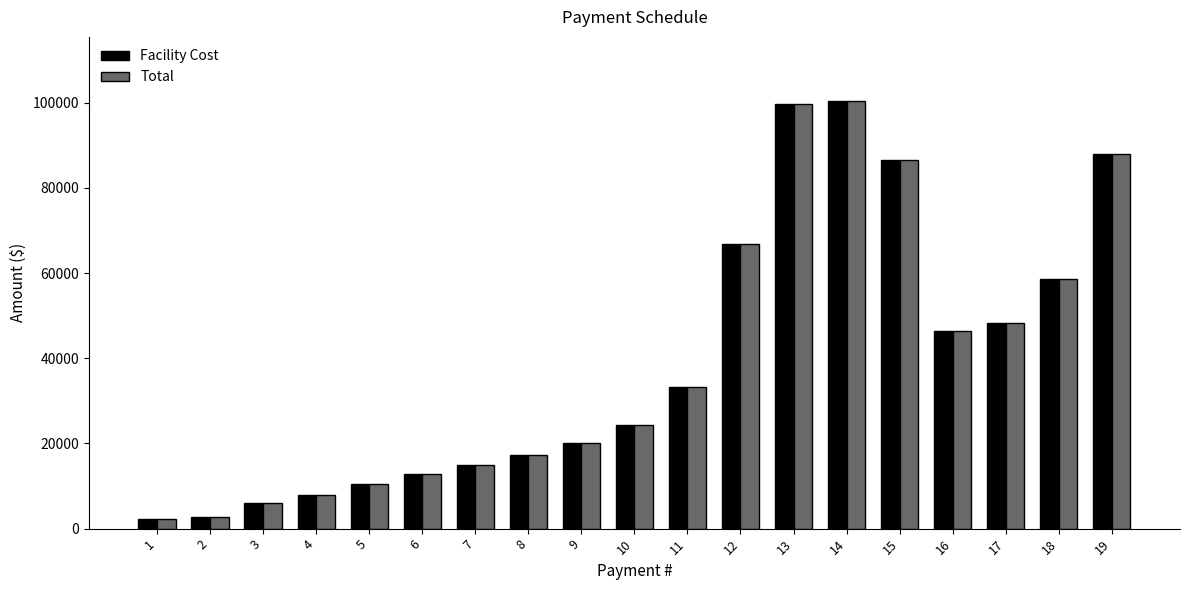

How many distinct data groups are displayed?

2